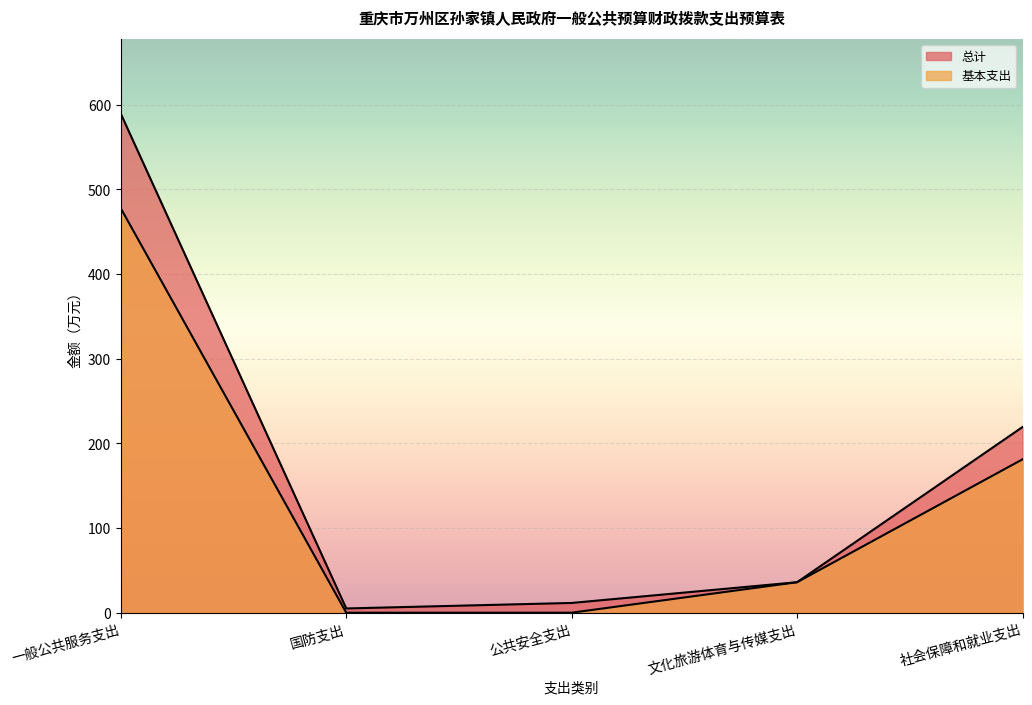

What is the maximum value shown in the chart?

589.4